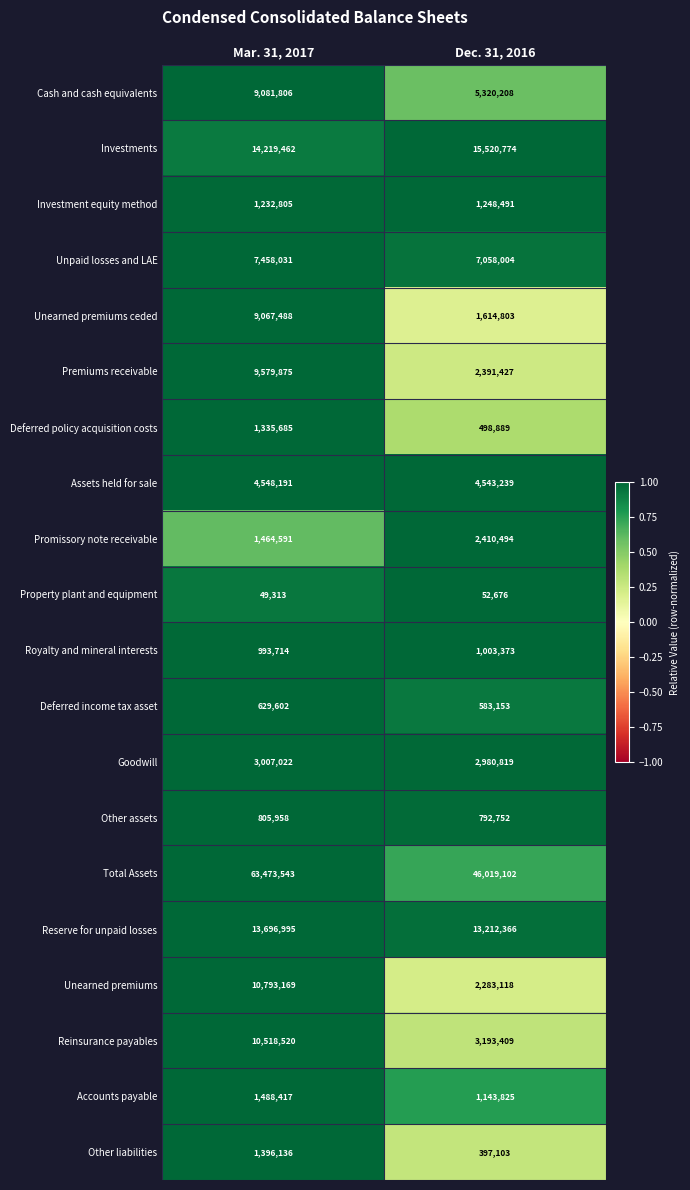

Which series has the largest total across all categories?

Total Assets